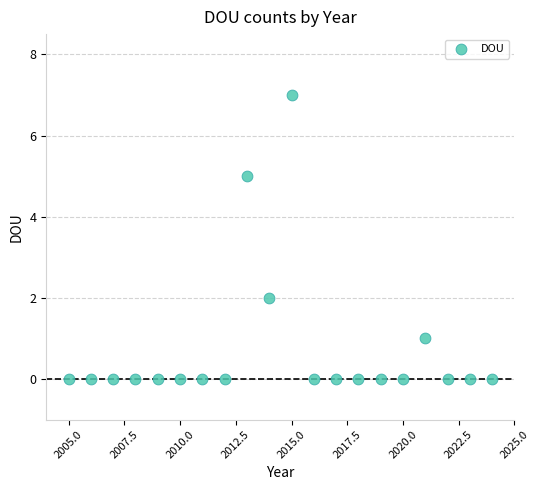

What is the range of Y values (max minus min)?

7